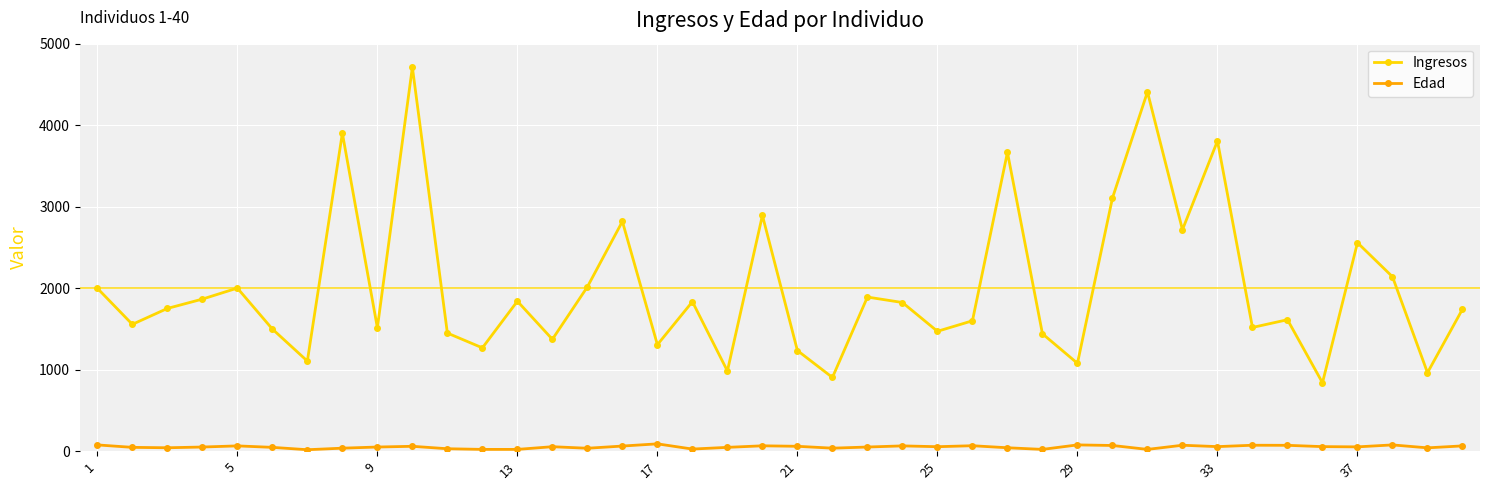

Count the number of data series in this chart.

2